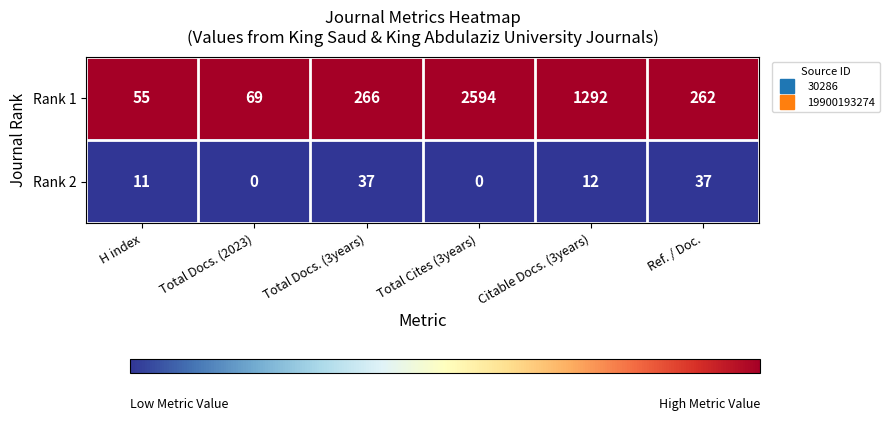

What is the difference between the second highest and second lowest values in the Rank 1 series?

1223